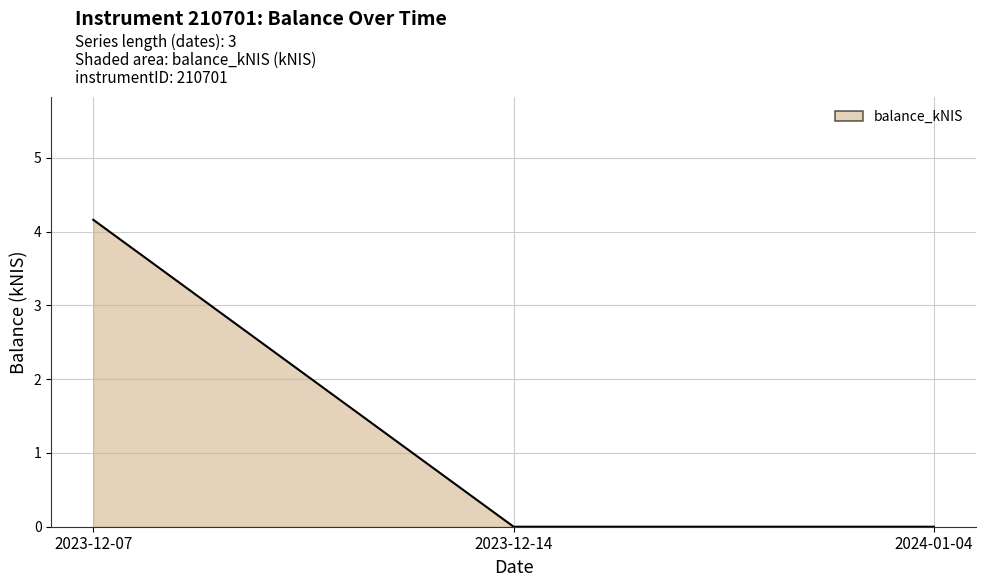

True or false: the data shows 4.2 at 2023-12-07.

True